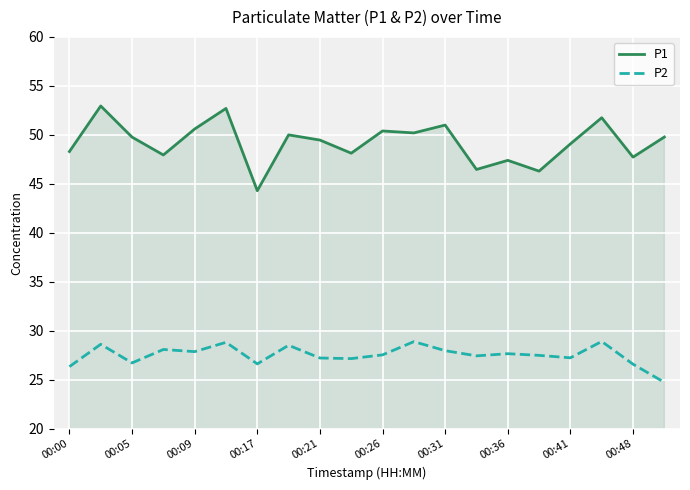

What is the difference between the maximum and minimum values in the P2 series?

4.2